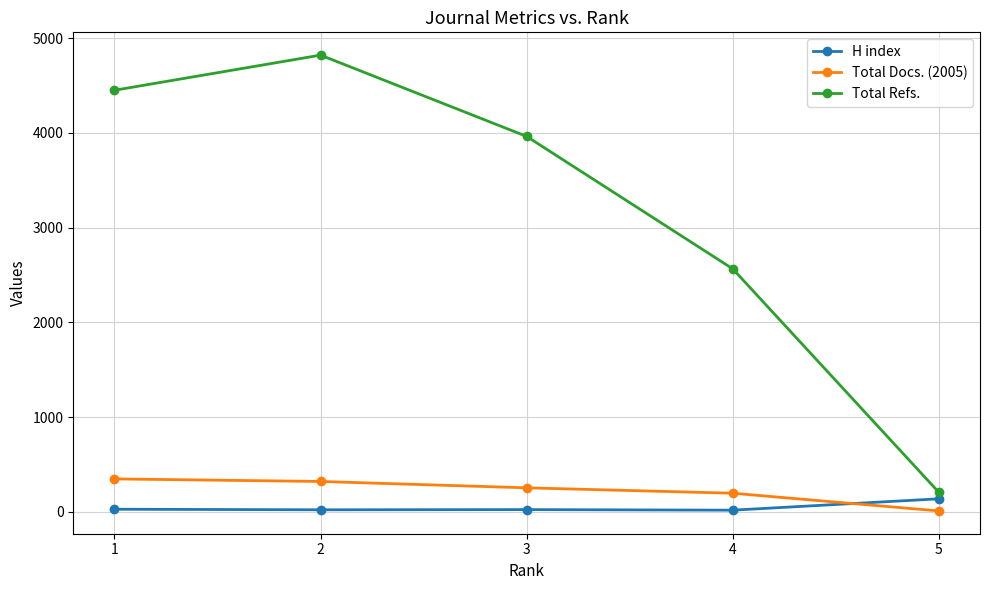

Which series ends up on top after the final intersection of H index and Total Docs. (2005)?

H index